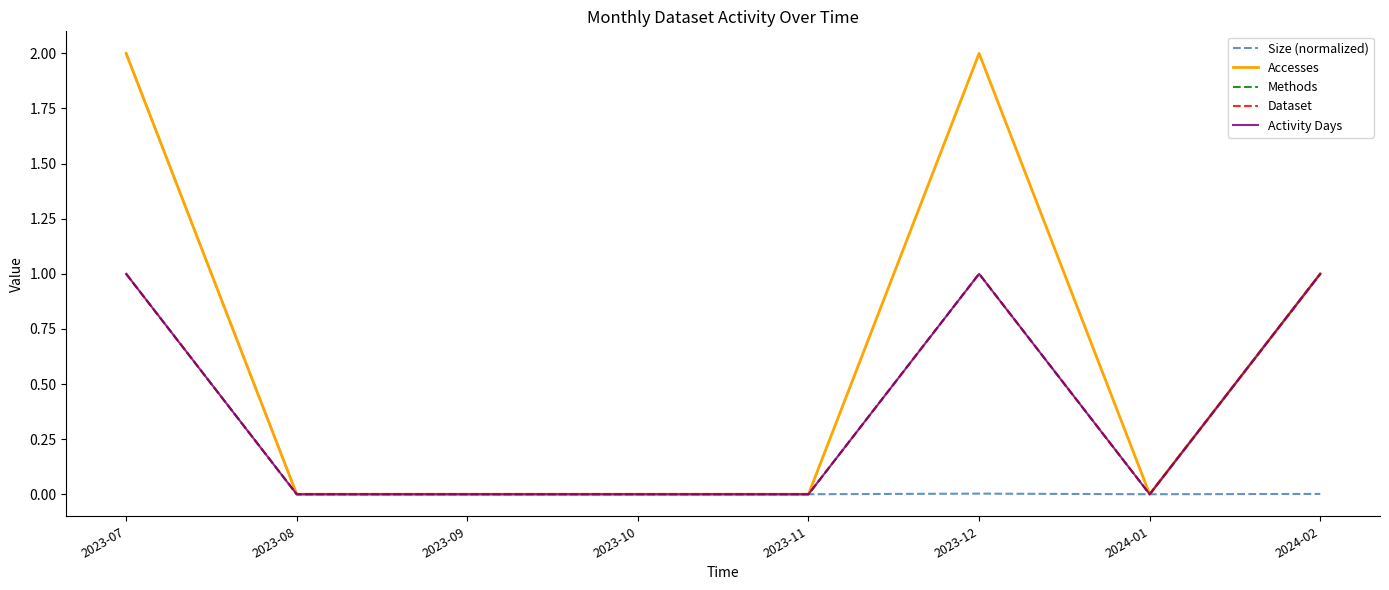

Is it true that Size (normalized) equals 0.0 at 2023-08?

True